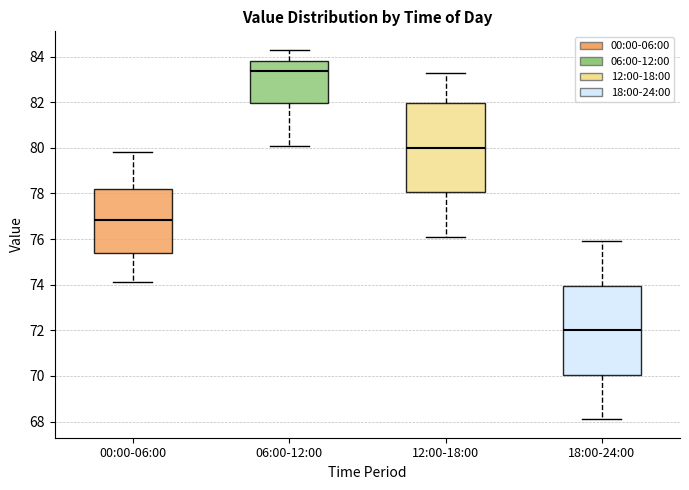

Reading left to right, transcribe this box plot: for each box, give where its median line is, the range the box spans, and where its two whiskers end, as read against the y-axis. The values are not printed on the chart, so give them approximately, as read against the axis.

00:00-06:00: median 76.8, box 75.4 to 78.2, whiskers 74.2 to 79.8
06:00-12:00: median 83.4, box 82.0 to 83.8, whiskers 80.2 to 84.4
12:00-18:00: median 80.0, box 78.0 to 82.0, whiskers 76.2 to 83.4
18:00-24:00: median 72.0, box 70.0 to 74.0, whiskers 68.2 to 76.0